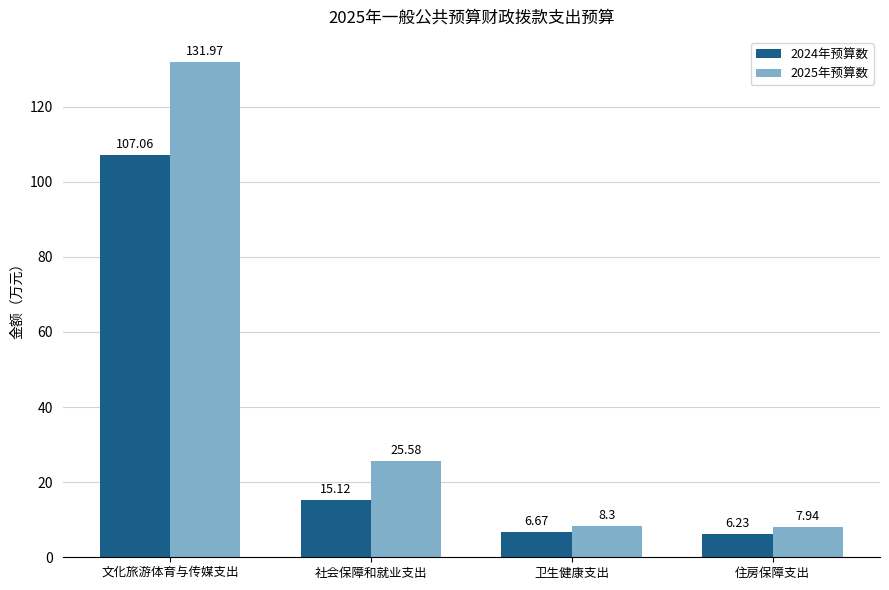

Where is 2025年预算数 nearest to the value 69?

社会保障和就业支出